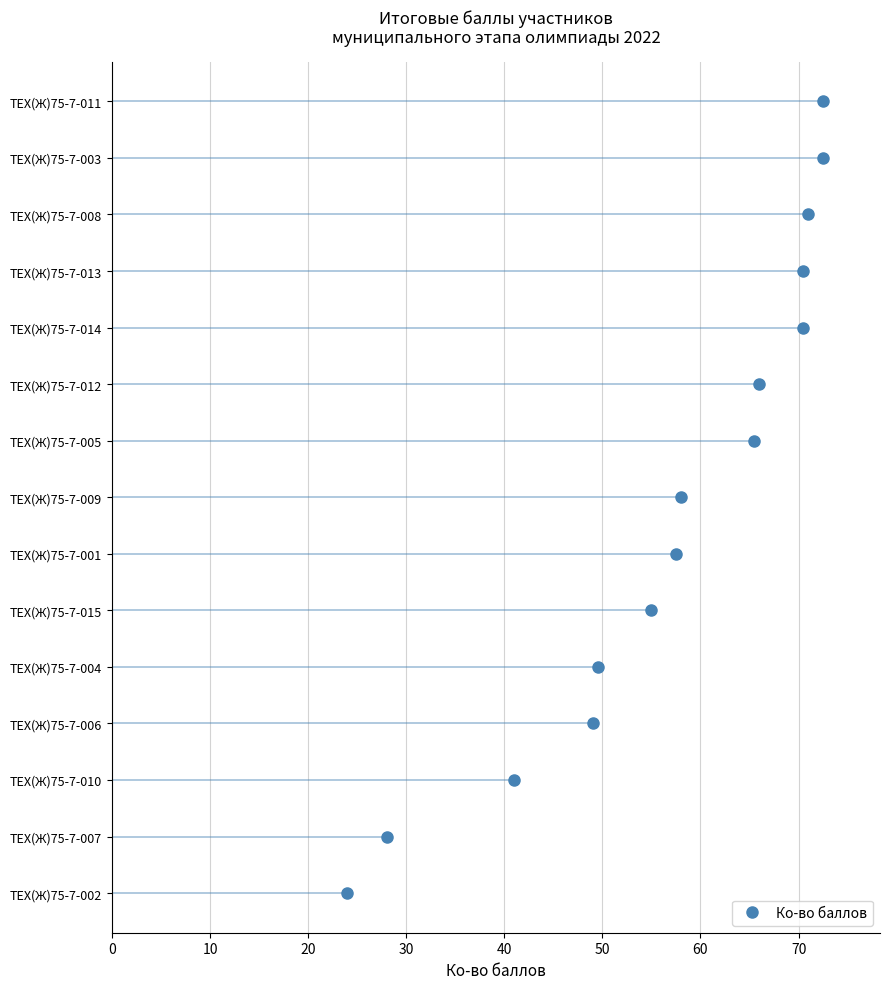

The chart shows a value of 0 at 0. True or false?

True